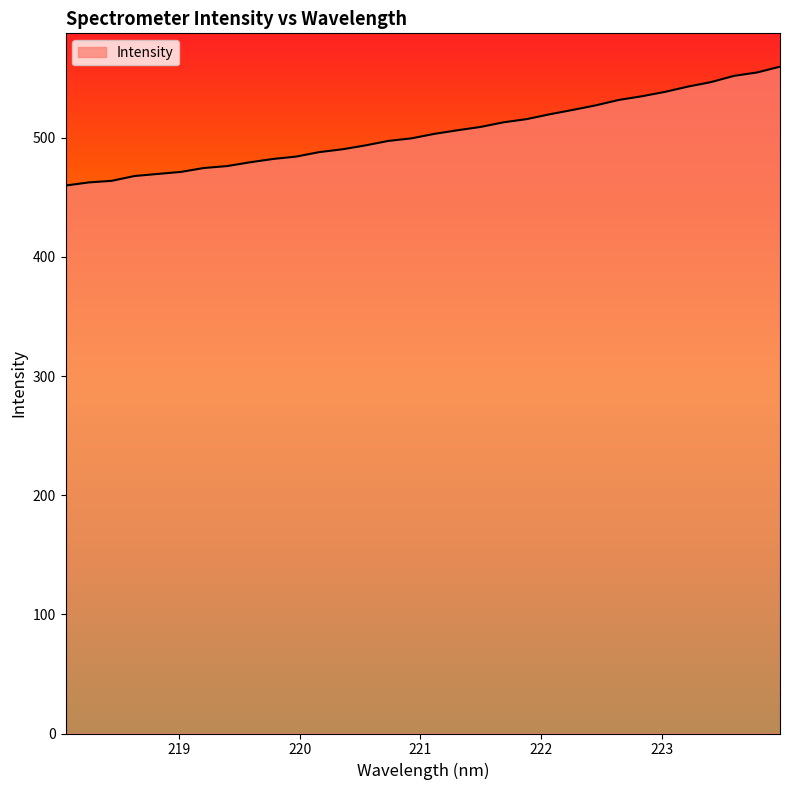

What is the greatest value displayed?

559.6